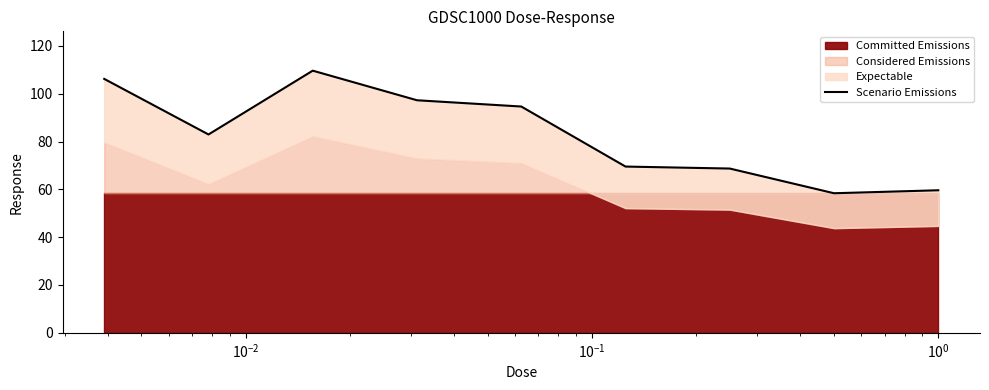

What is the difference between the maximum and minimum values?

51.3